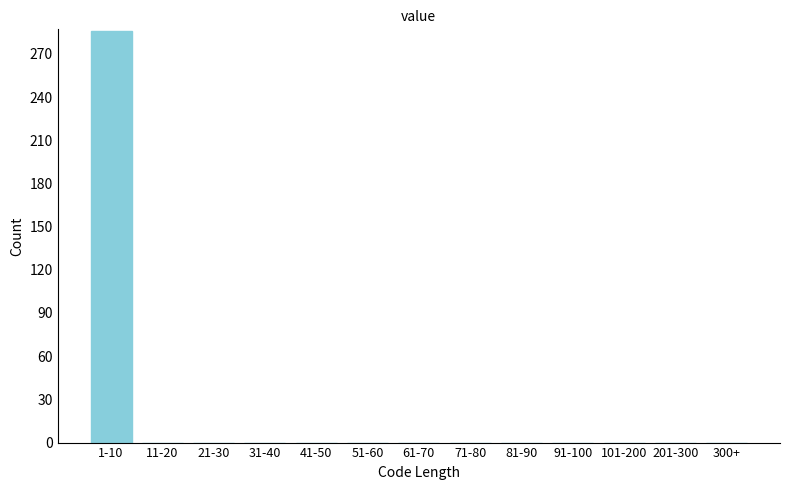

Reading left to right, transcribe all the data shown in this chart.

1-10=286	11-20=0	21-30=0	31-40=0	41-50=0	51-60=0	61-70=0	71-80=0	81-90=0	91-100=0	101-200=0	201-300=0	300+=0